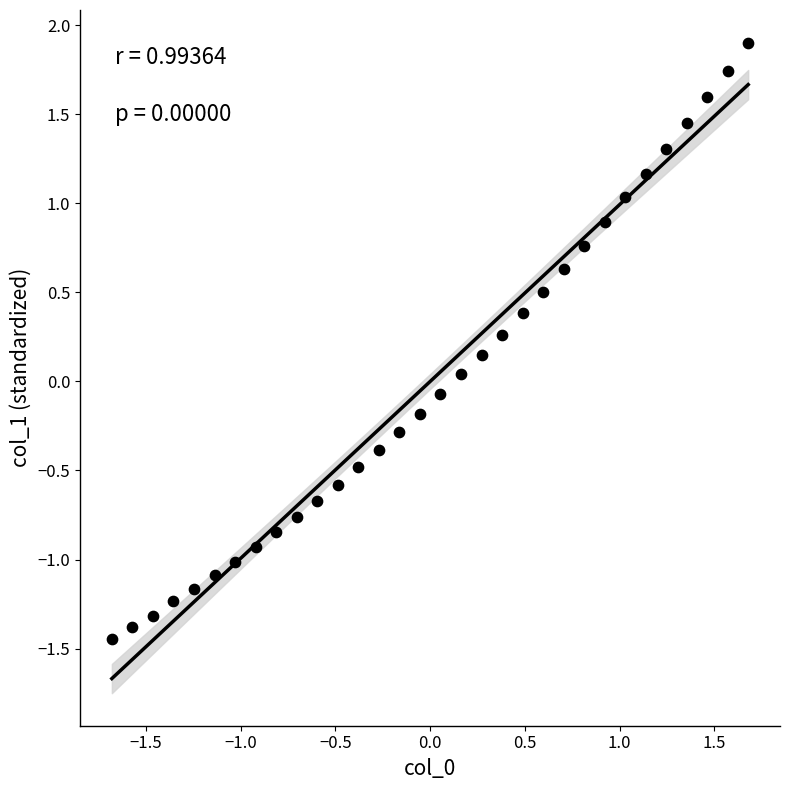

What is the range of Y values (max minus min)?

3.4